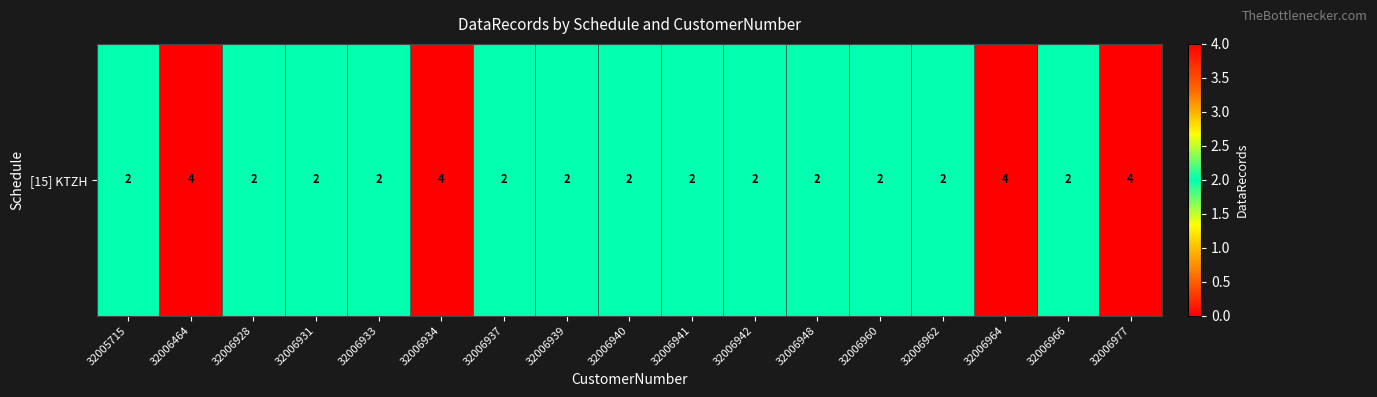

Reading right to left, transcribe all the data shown in this chart.

32006977=4	32006966=2	32006964=4	32006962=2	32006960=2	32006948=2	32006942=2	32006941=2	32006940=2	32006939=2	32006937=2	32006934=4	32006933=2	32006931=2	32006928=2	32006464=4	32005715=2